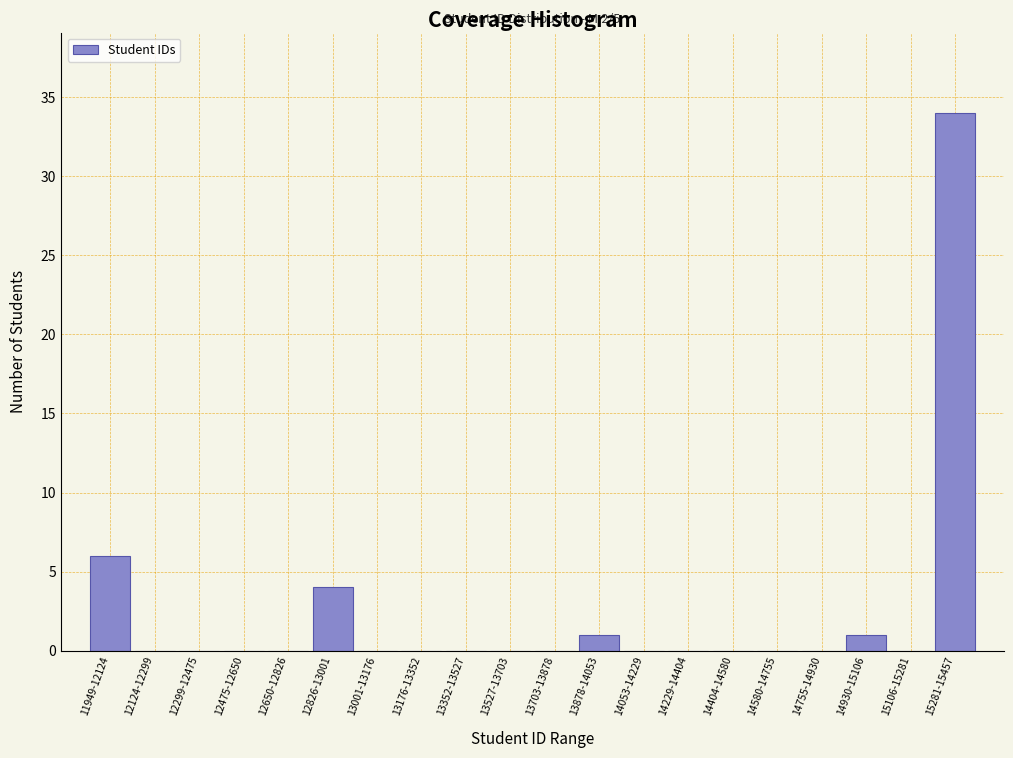

Reading left to right, list all the values displayed in this chart.

11949-12124=6	12124-12299=0	12299-12475=0	12475-12650=0	12650-12826=0	12826-13001=4	13001-13176=0	13176-13352=0	13352-13527=0	13527-13703=0	13703-13878=0	13878-14053=1	14053-14229=0	14229-14404=0	14404-14580=0	14580-14755=0	14755-14930=0	14930-15106=1	15106-15281=0	15281-15457=34